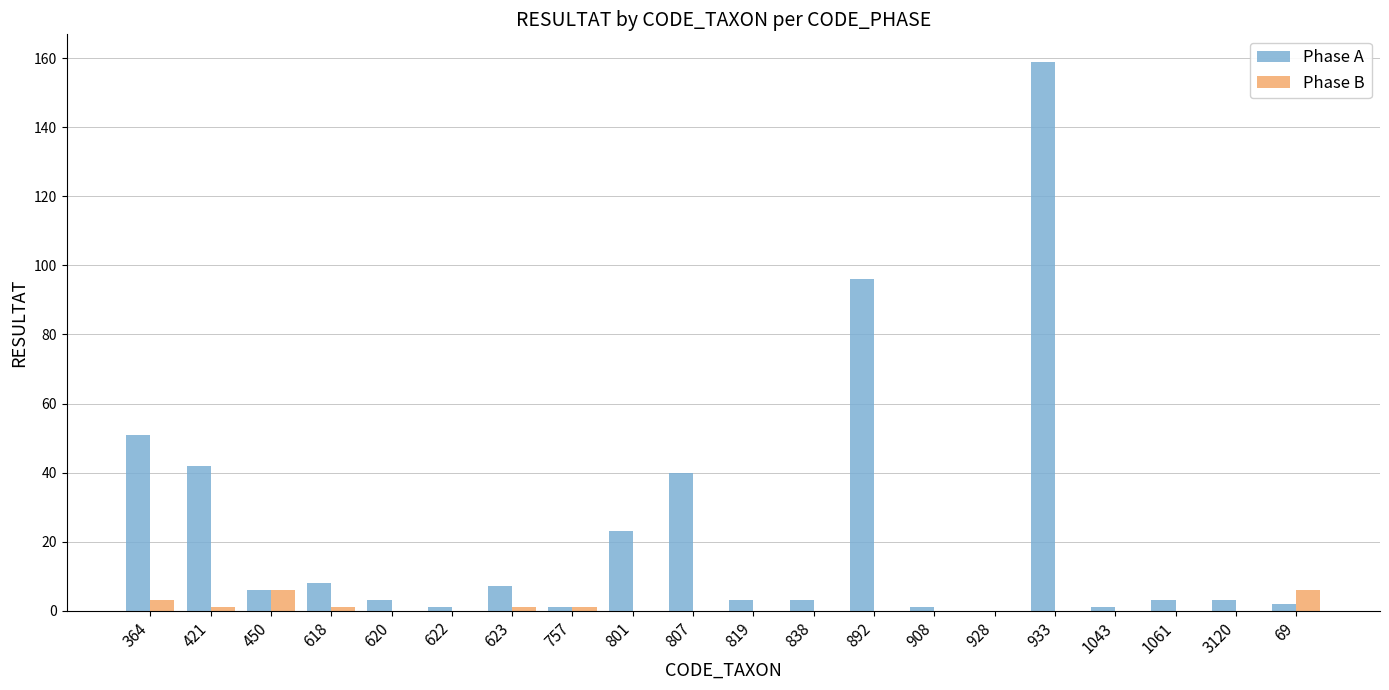

What is the highest value of the Phase A series?

159